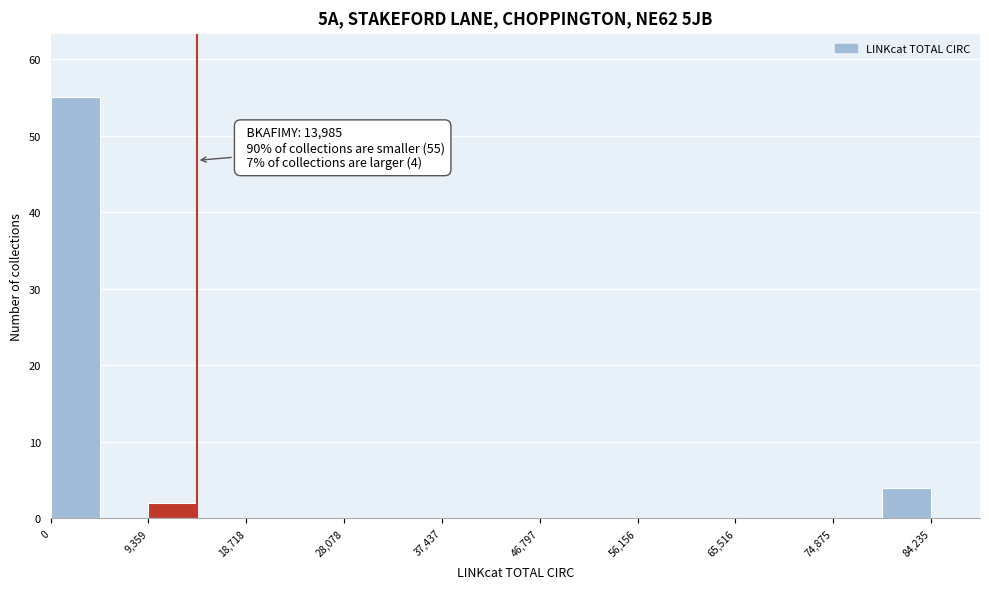

Which range on the x-axis has the tallest bar?

0 to 5000